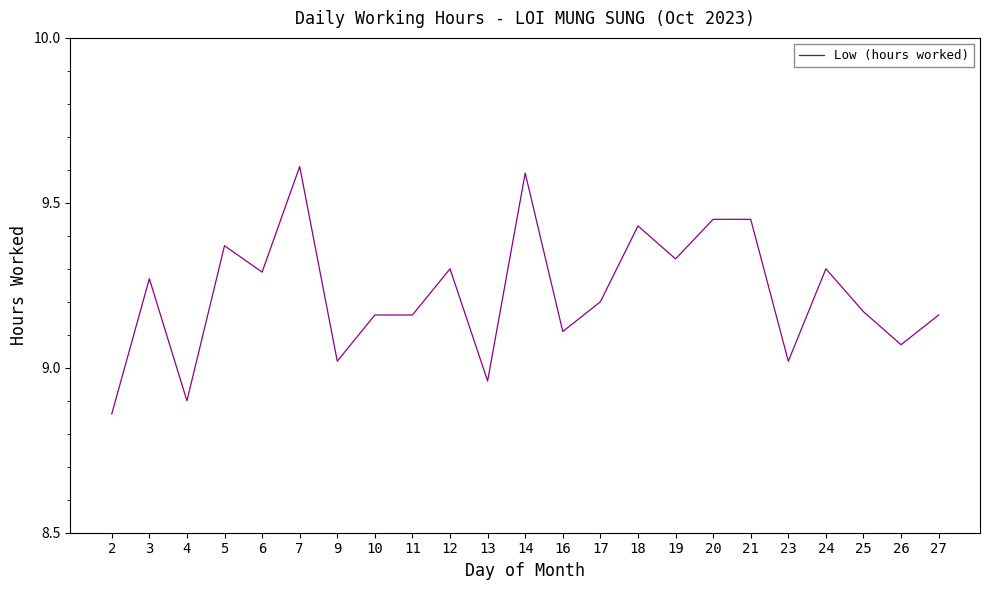

What is the difference between the values at 6 and 7?

0.3